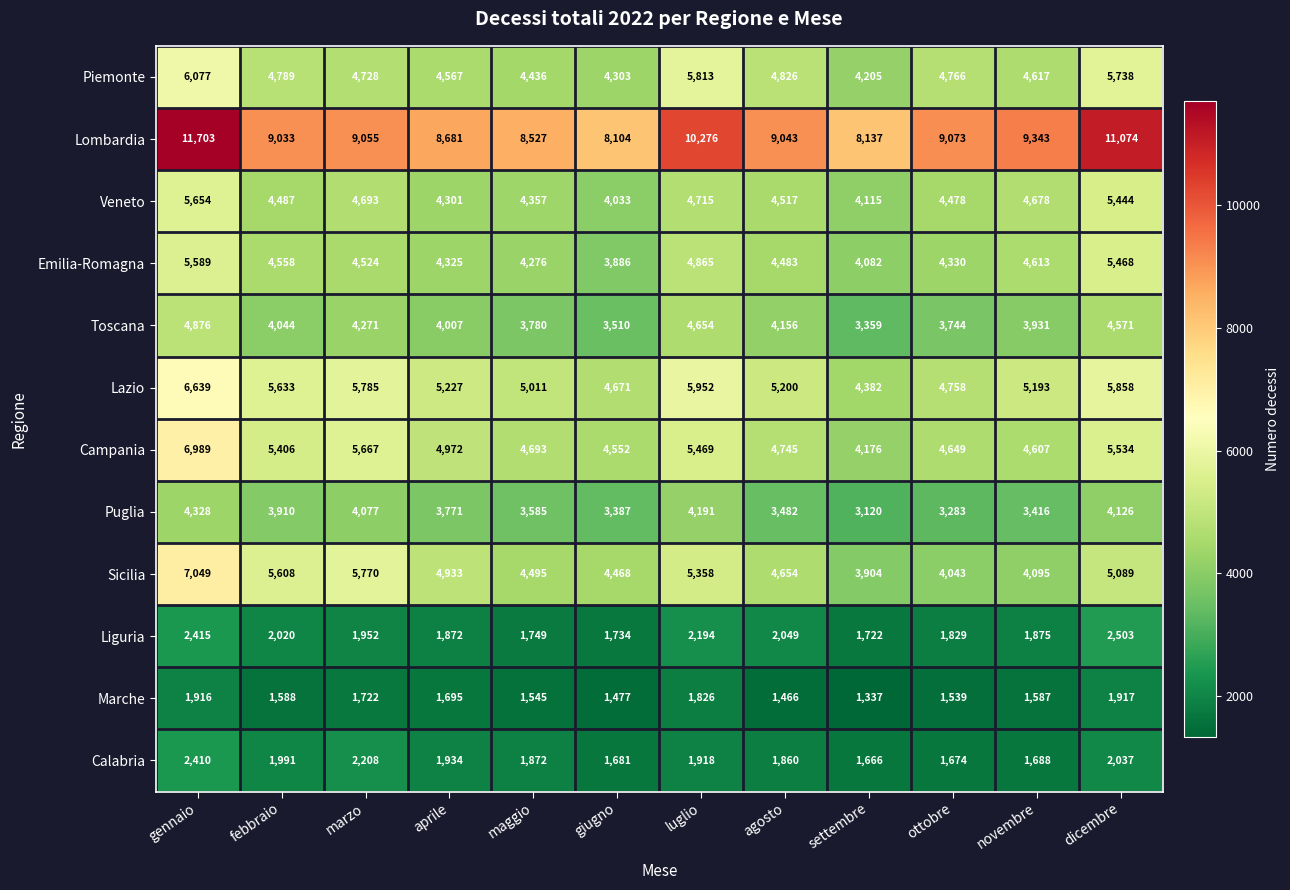

At which label is Puglia closest to 3724?

aprile